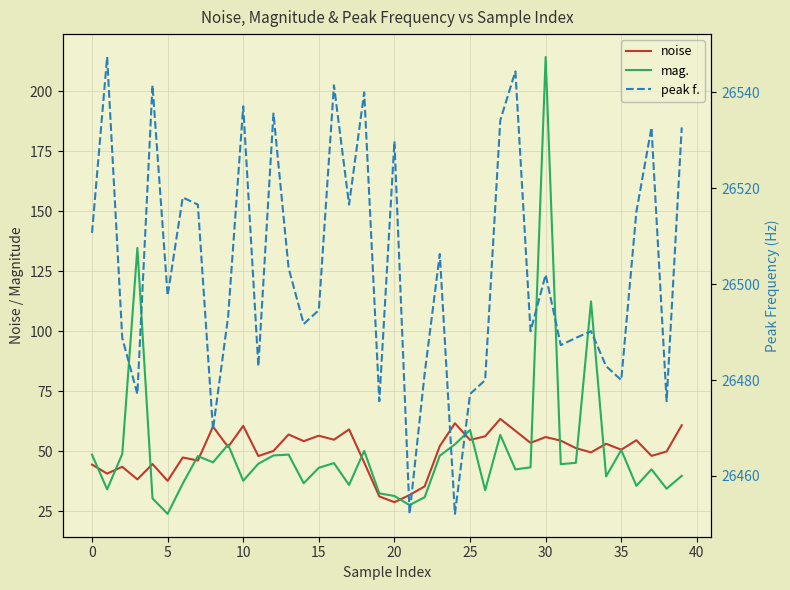

The mag. series shows 65.7 at 37. True or false?

False